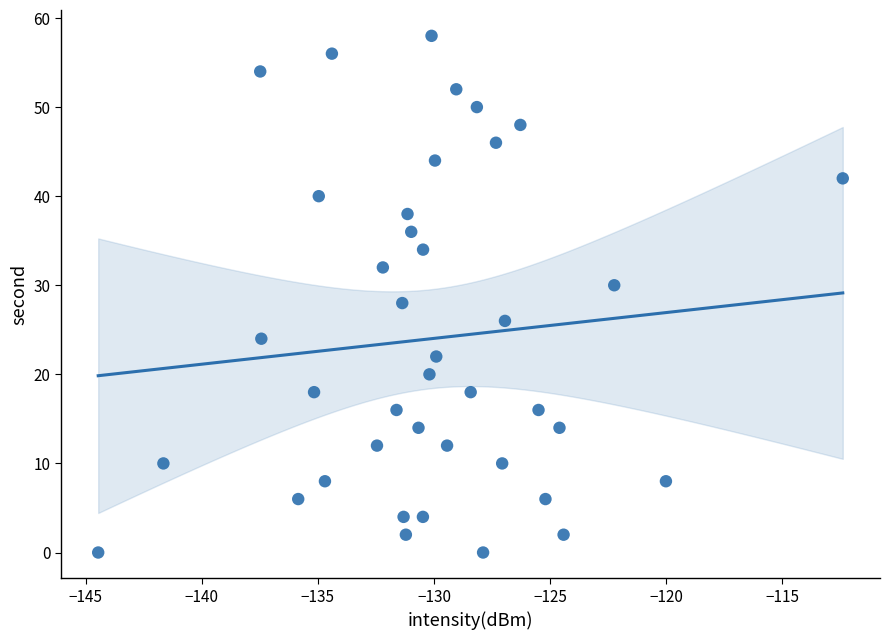

What is the range of Y values (max minus min)?

58